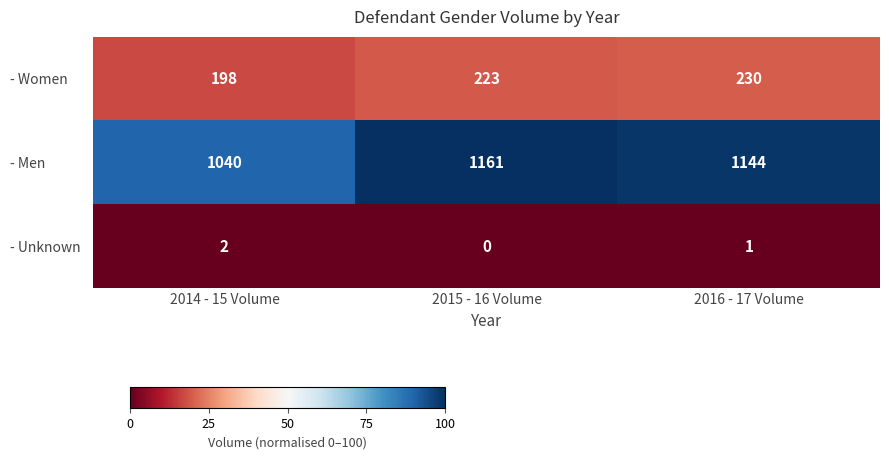

True or false: - Women has a value of 223 at 2015 - 16 Volume.

True